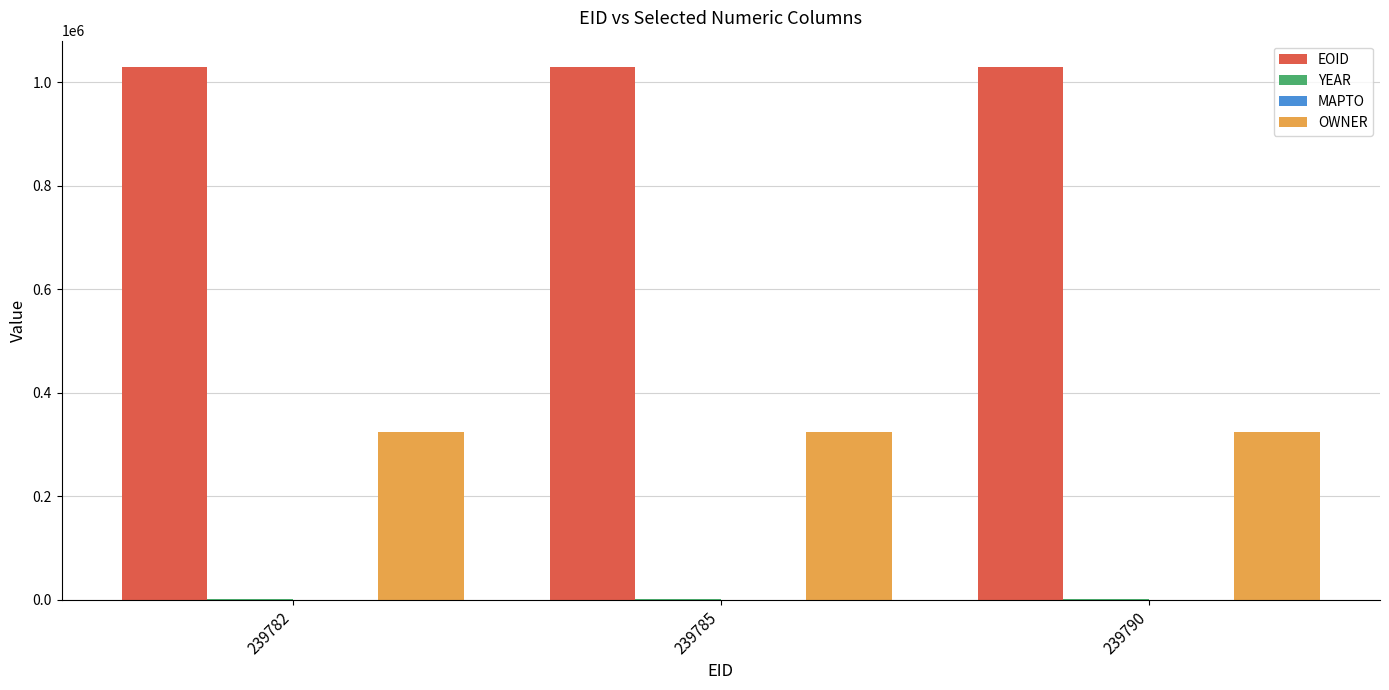

What is the sum of all EOID values?

3085782